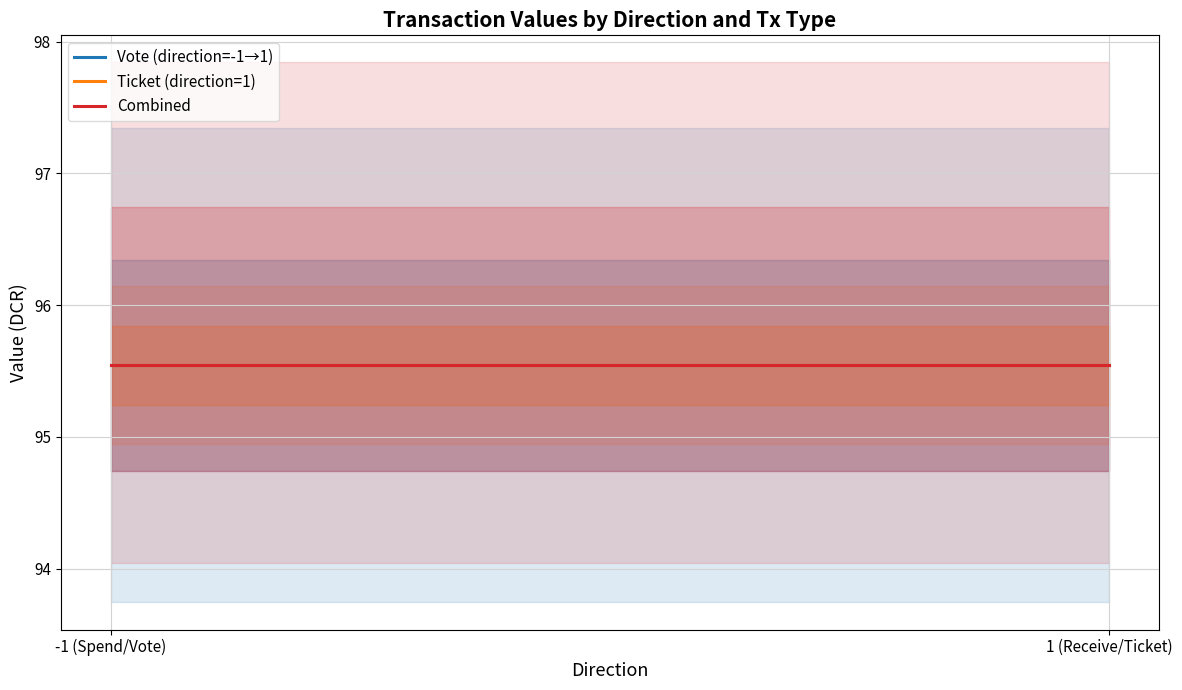

At which category is the sum across all series the highest?

-1